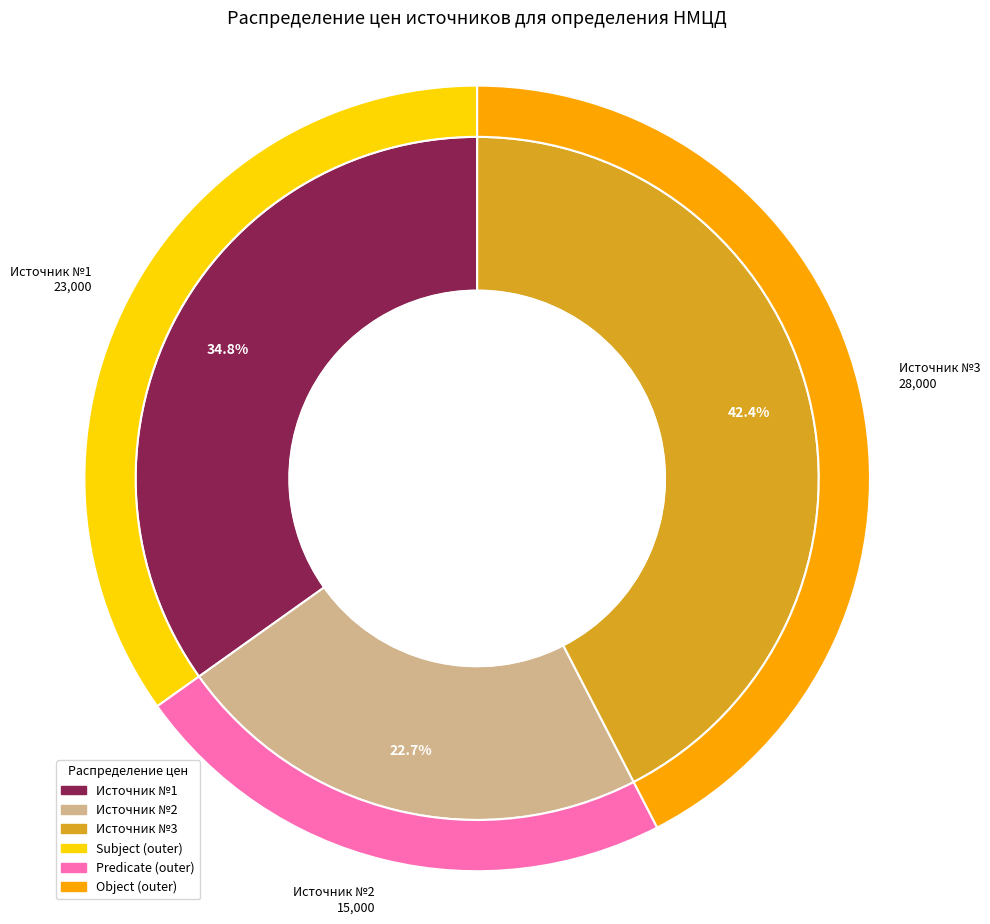

Rank the categories by value from lowest to highest.

Источник №2, Источник №1, Источник №3